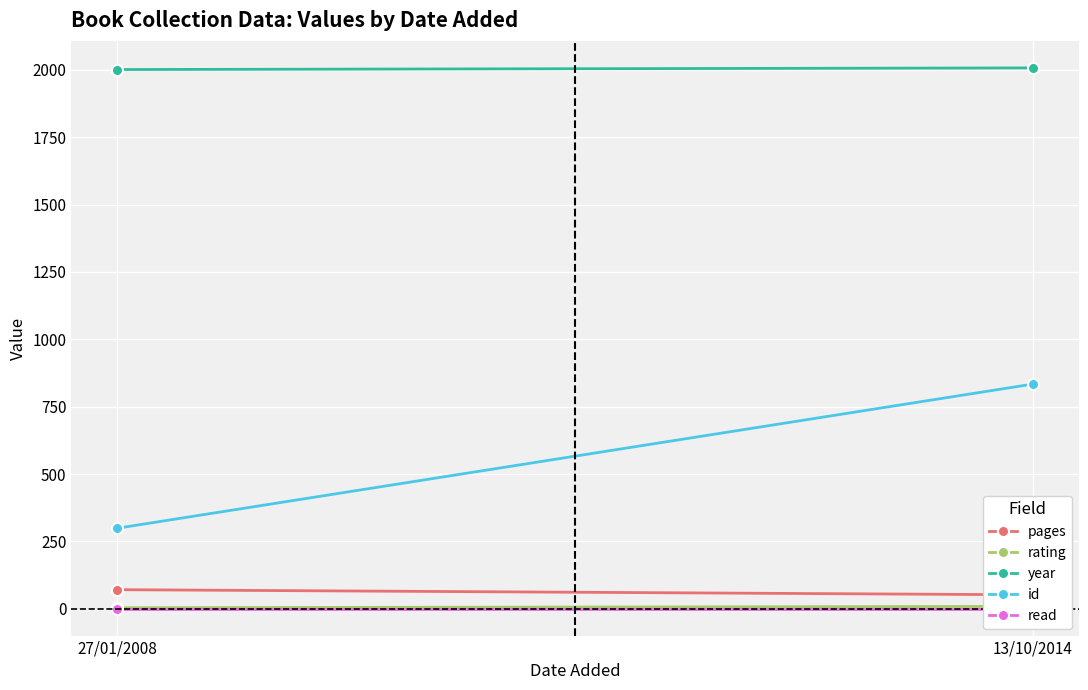

How many rating values are between 4 and 9?

2